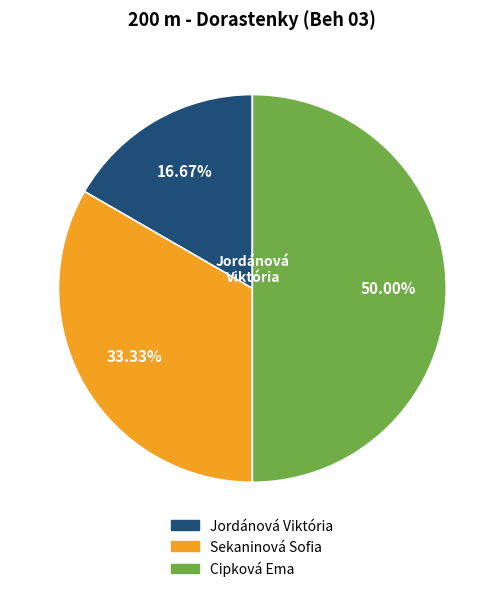

True or false: Sekaninová Sofia accounts for 33% of the total.

True